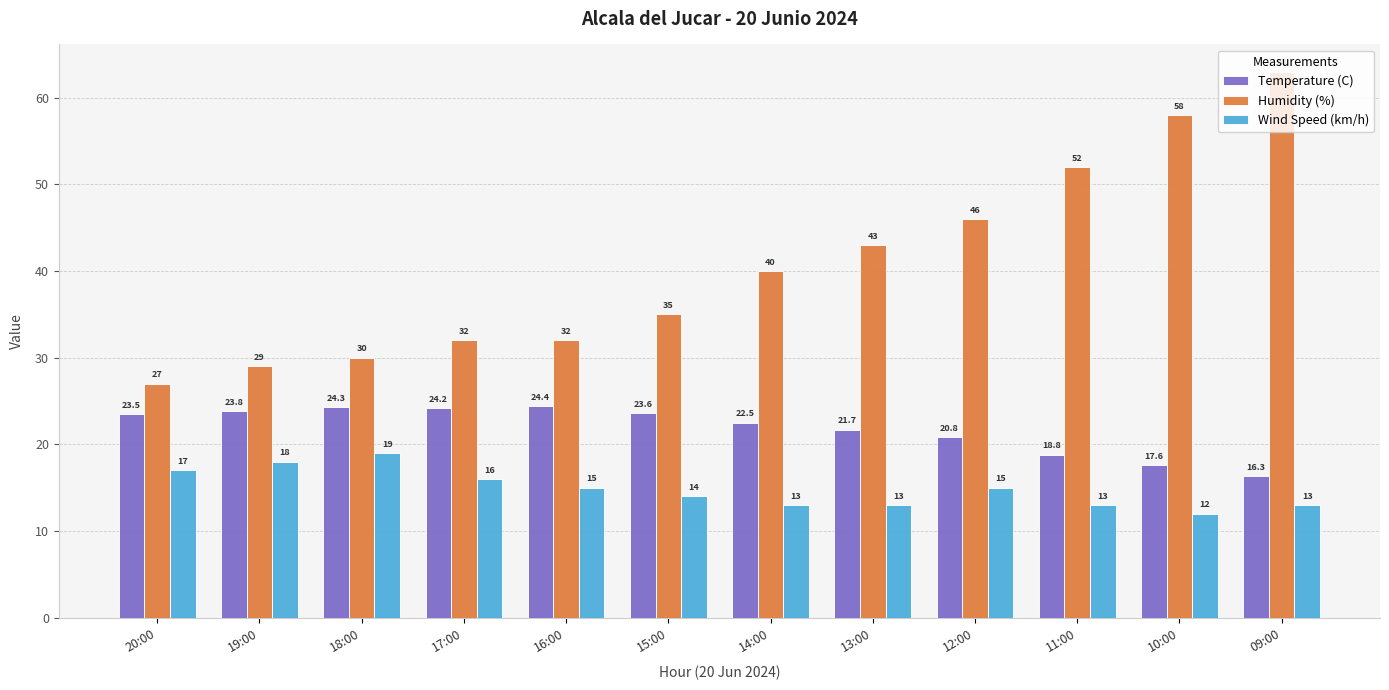

At which label does Wind Speed (km/h) reach its peak?

18:00